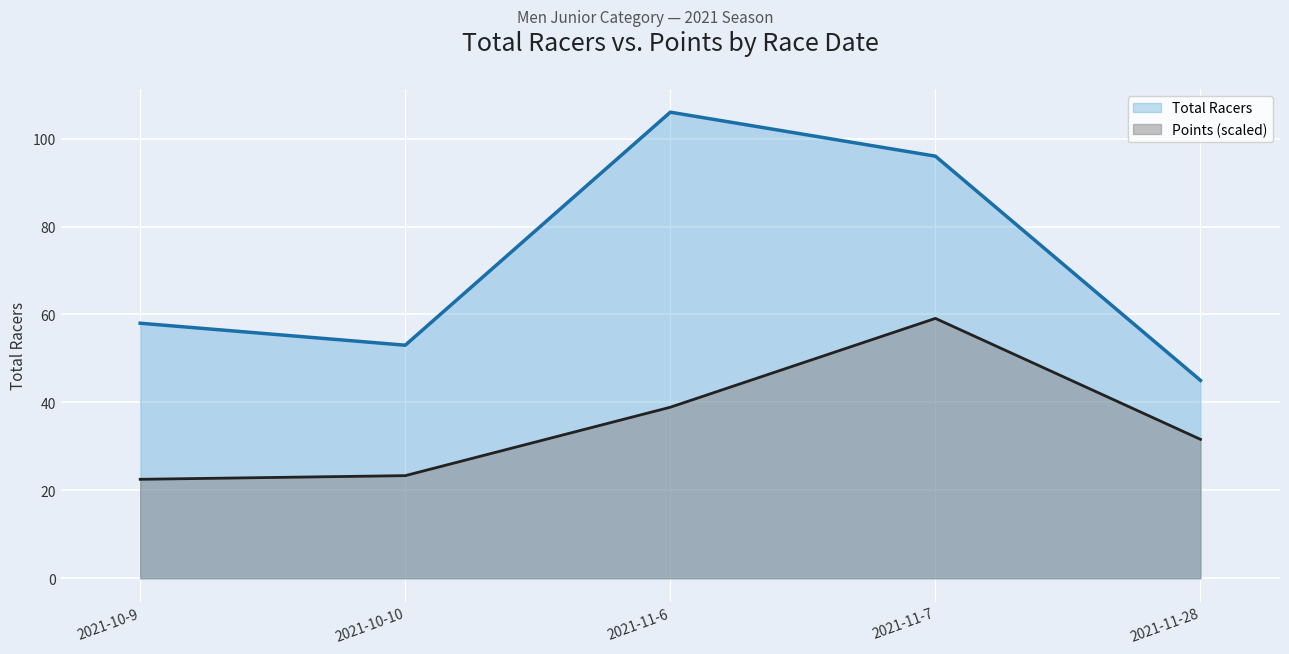

How many data points in Points are above 31?

3